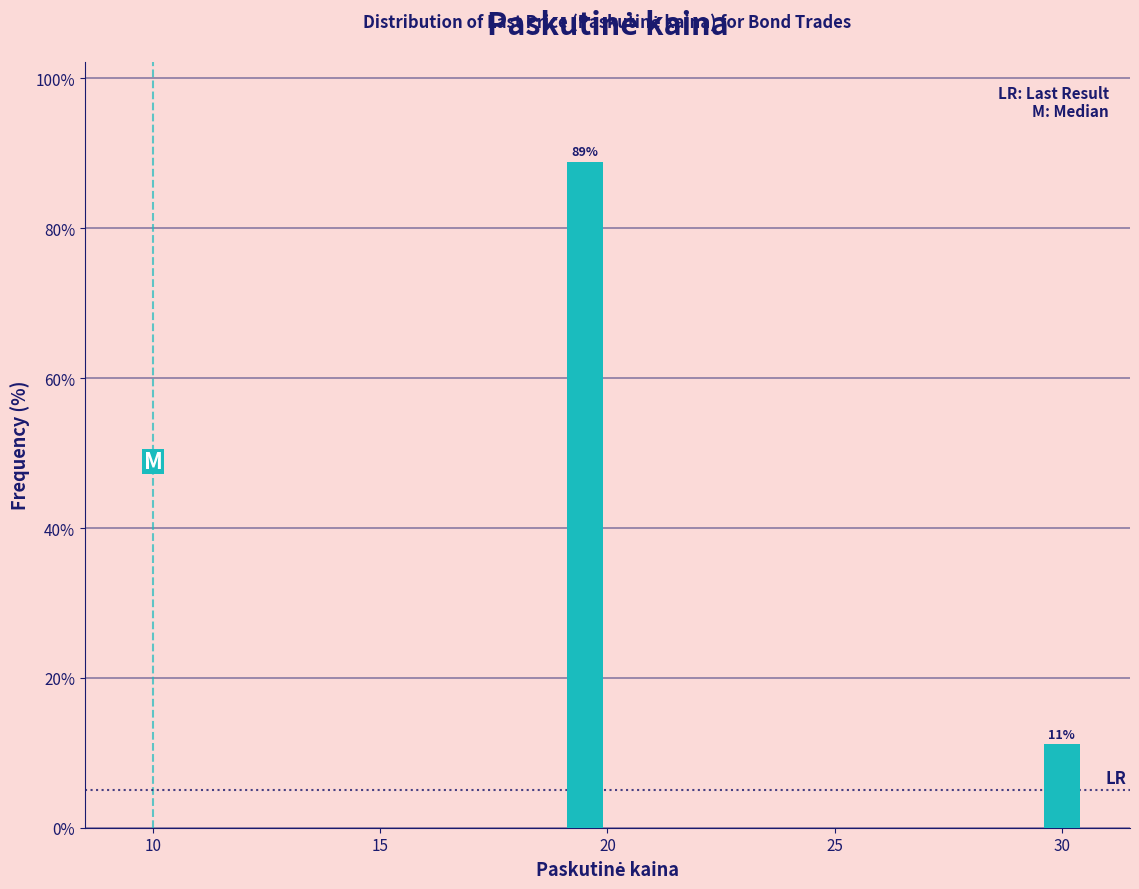

What is the value of the 2nd bar from the left?

11.1